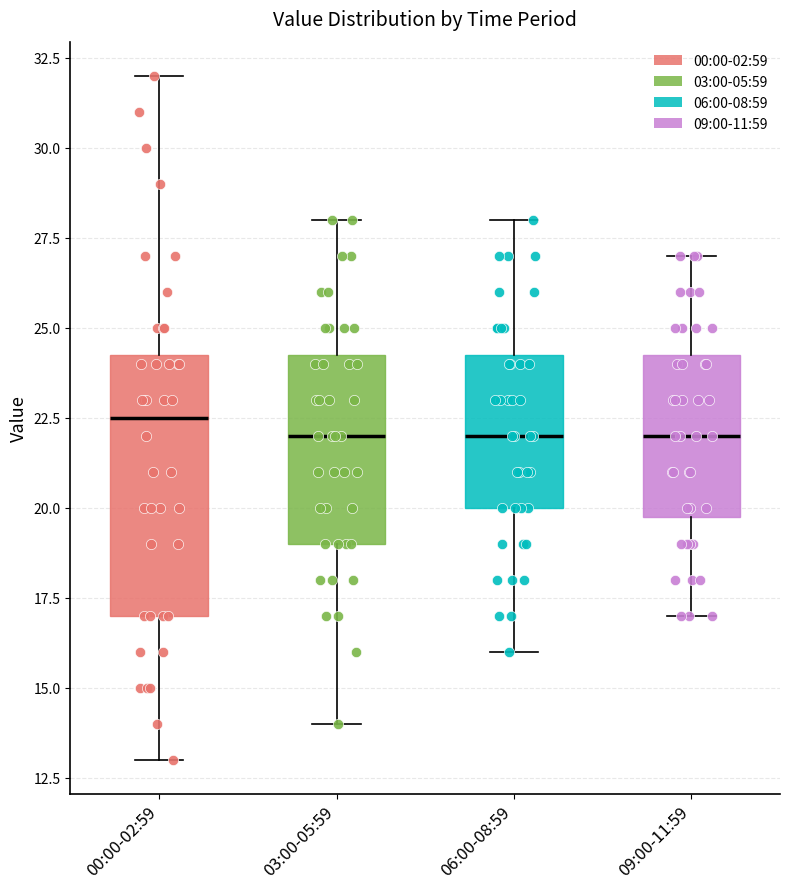

Reading left to right, transcribe this box plot: for each box, give where its median line is, the range the box spans, and where its two whiskers end, as read against the y-axis. The values are not printed on the chart, so give them approximately, as read against the axis.

00:00-02:59: median 22.5, box 17.0 to 24.5, whiskers 13.0 to 32.0
03:00-05:59: median 22.0, box 19.0 to 24.5, whiskers 14.0 to 28.0
06:00-08:59: median 22.0, box 20.0 to 24.5, whiskers 16.0 to 28.0
09:00-11:59: median 22.0, box 20.0 to 24.5, whiskers 17.0 to 27.0